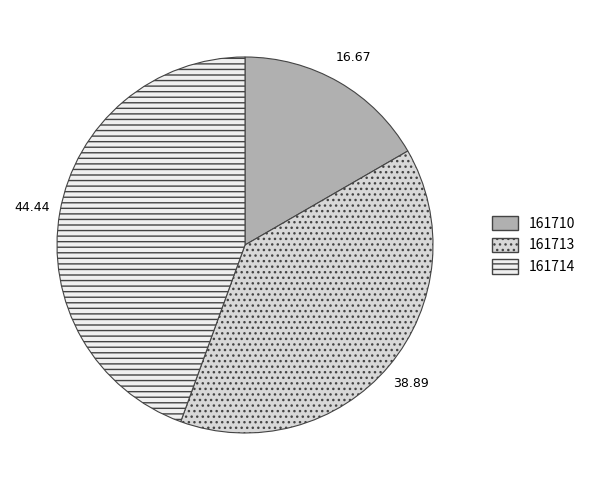

Is it true that 161710 is 17% of the pie?

True